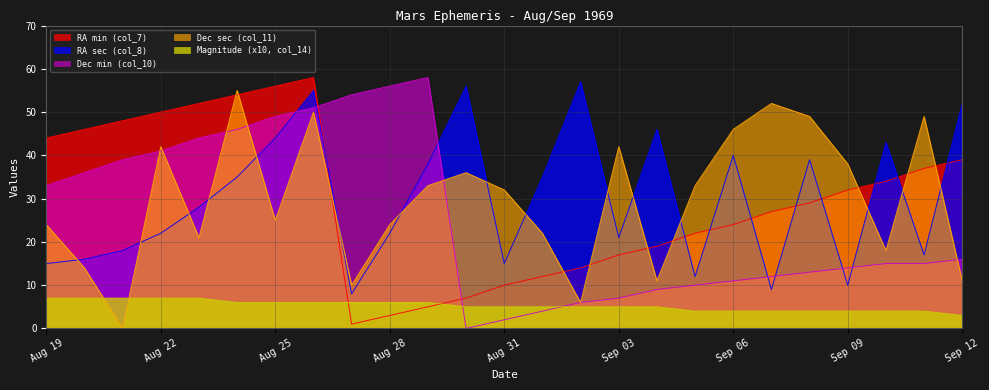

Which series ends up on top after the final intersection of Dec min (col_10) and Magnitude (x10, col_14)?

Dec min (col_10)